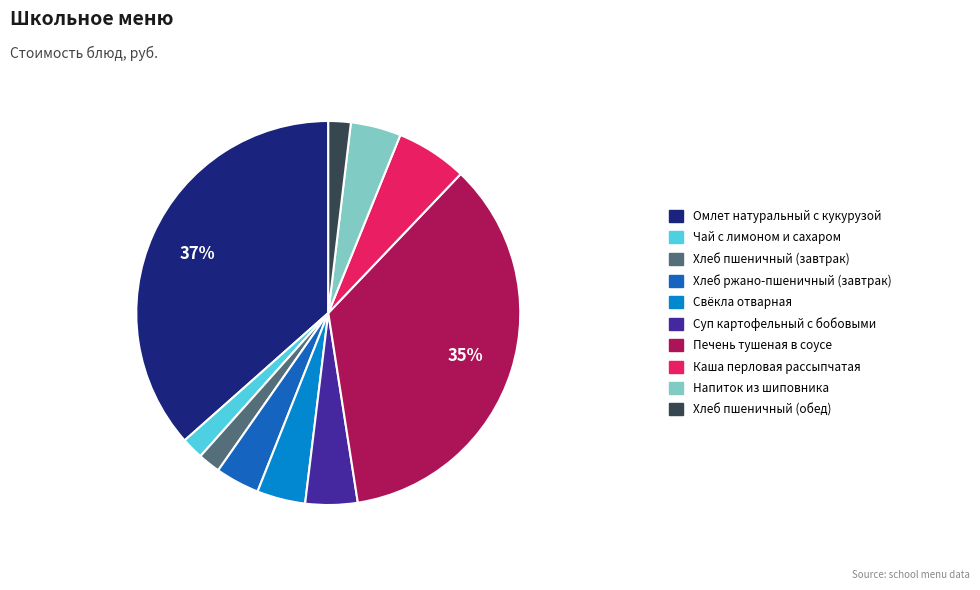

Is there a majority slice in this chart?

No